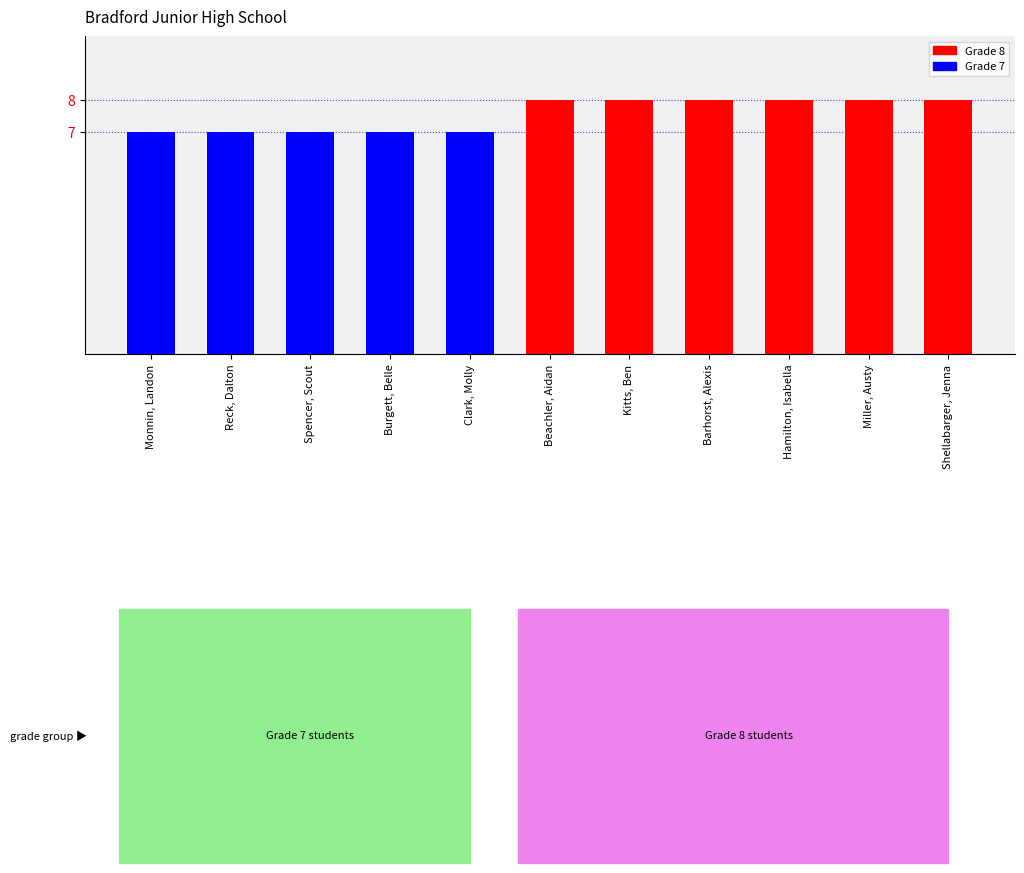

The chart shows a value of 8 at Shellabarger, Jenna. True or false?

True